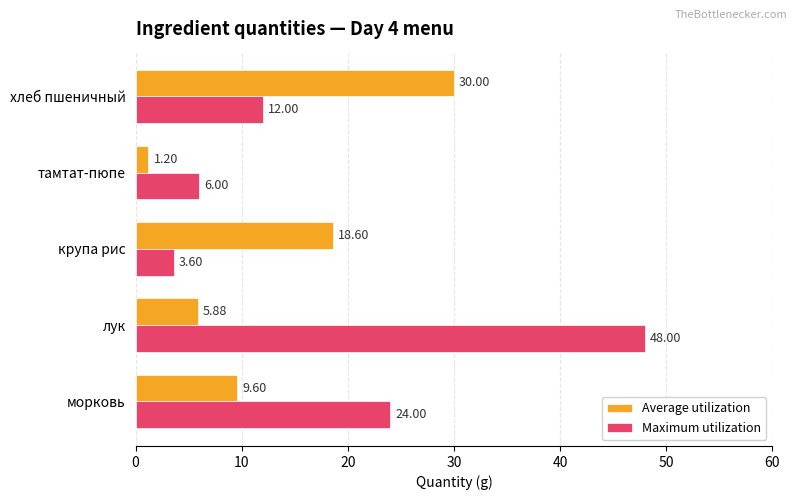

Which series has the largest total across all categories?

Maximum utilization